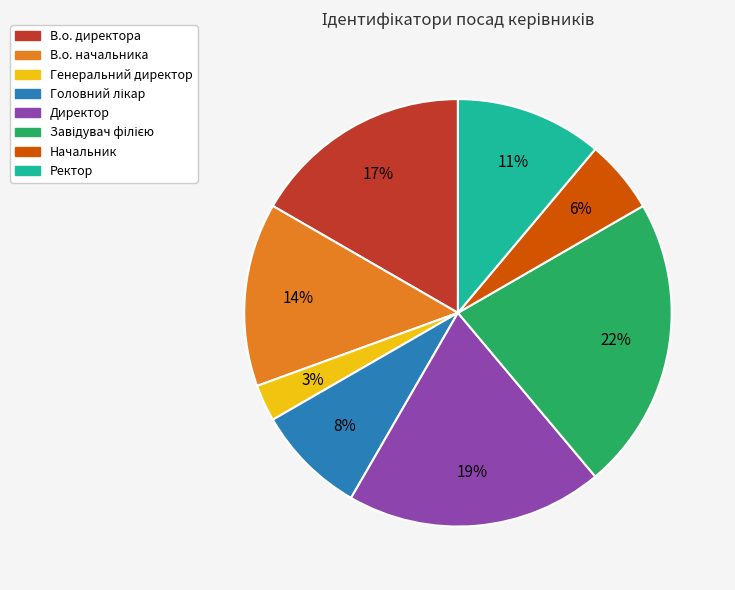

Which slice is the smallest?

Генеральний директор